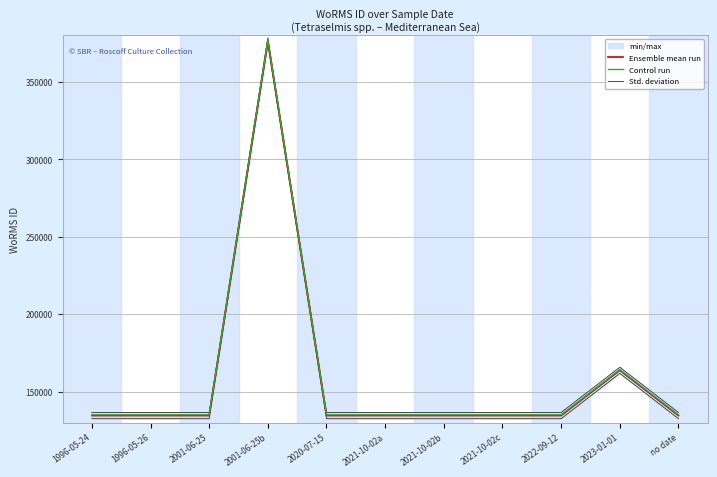

How many interior local peaks does the Control run series have?

2